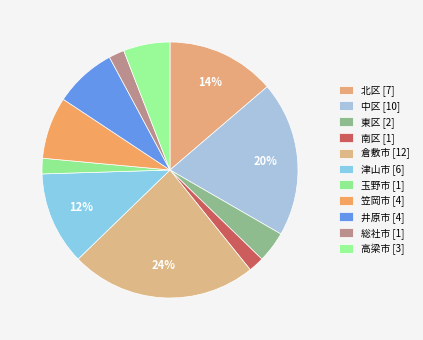

The 倉敷市 slice represents 24% of the pie. True or false?

True